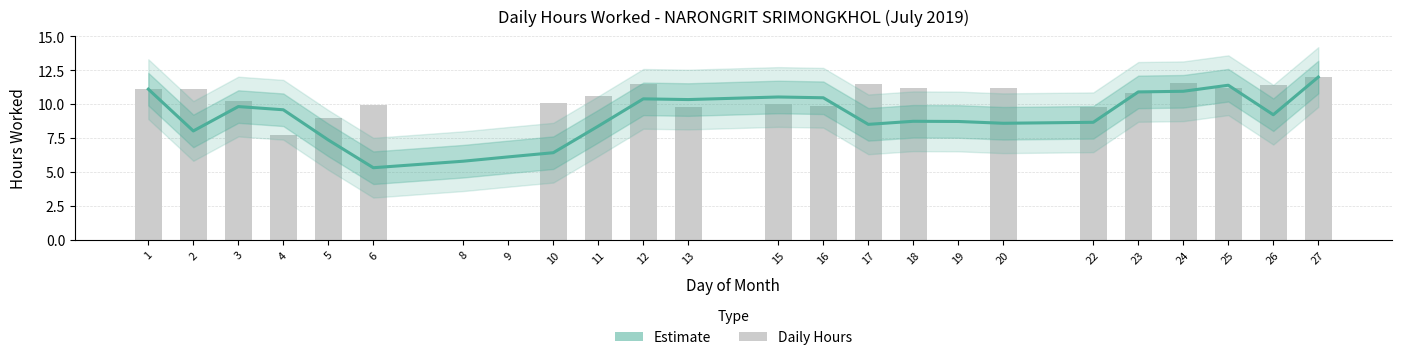

Where does the Daily Hours series first go above 10?

1